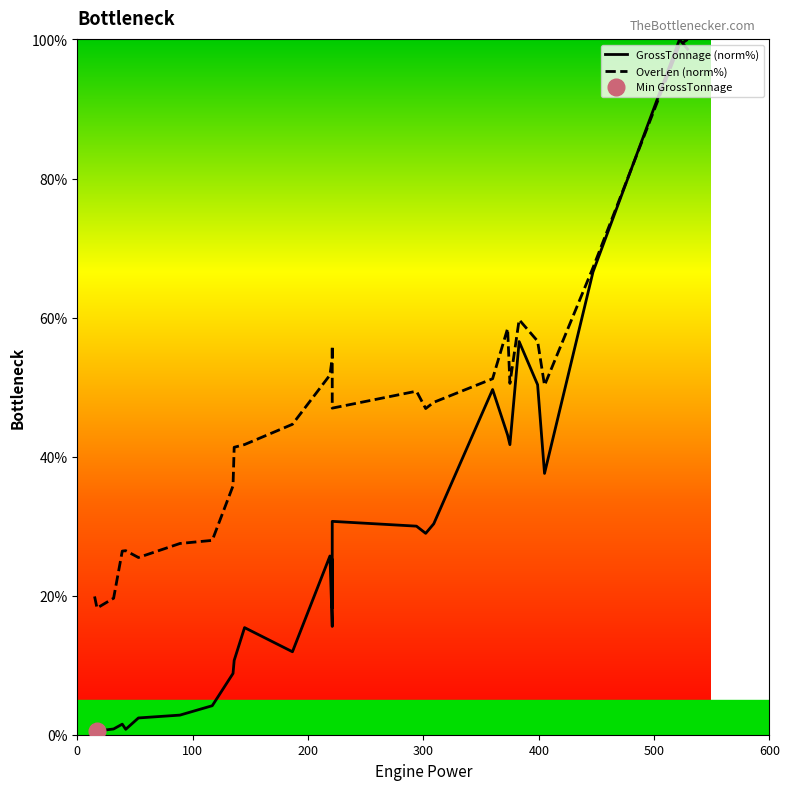

Is this an area chart (filled region under the line)?

No